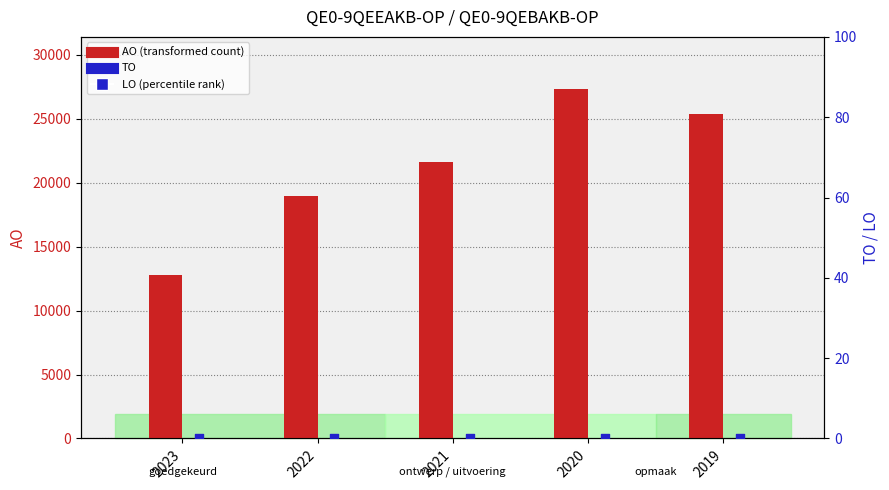

At how many categories does at least one series exceed 7265?

5